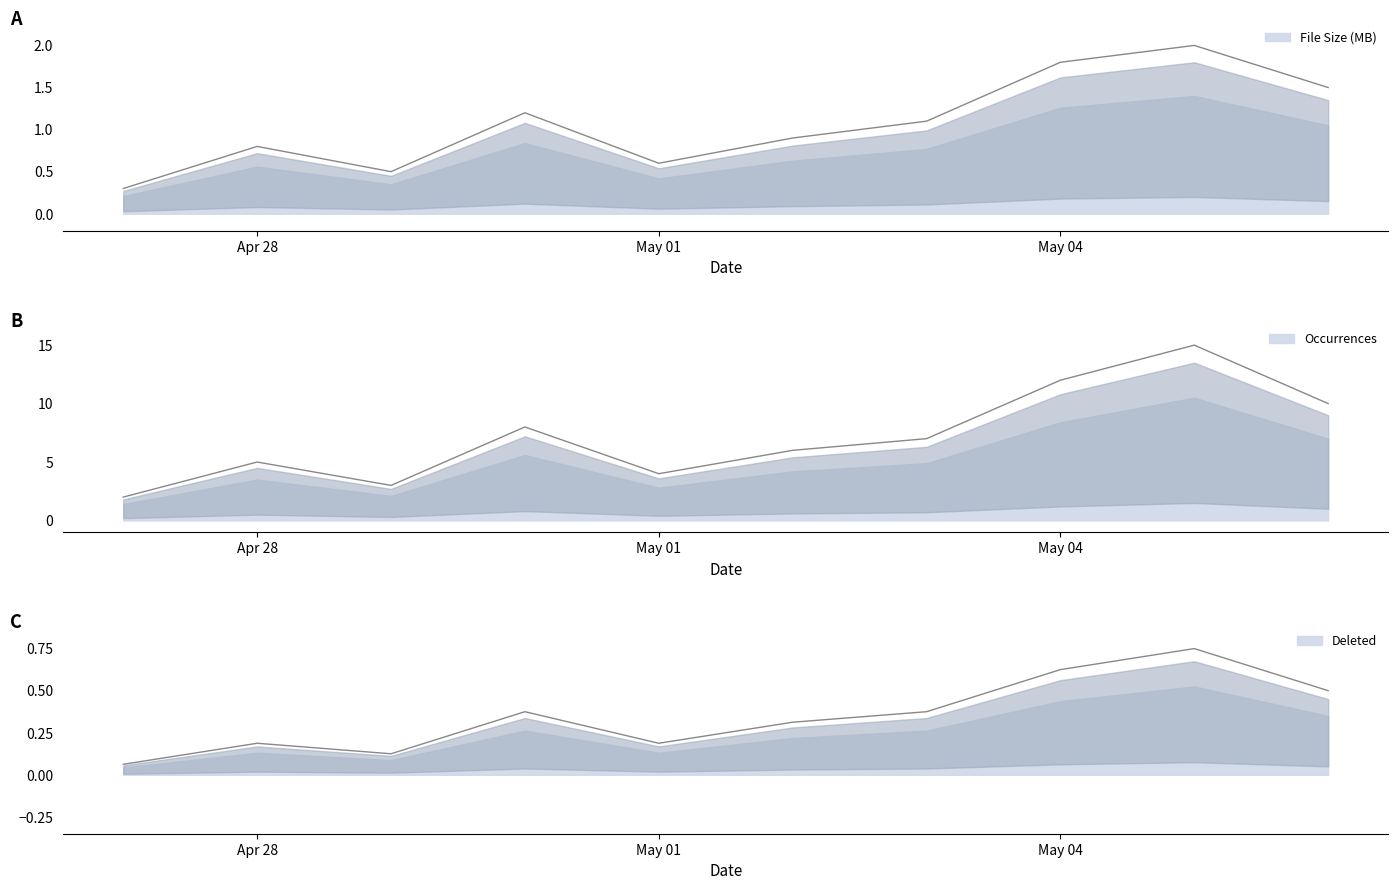

How many interior local peaks does the Occurrences series have?

3